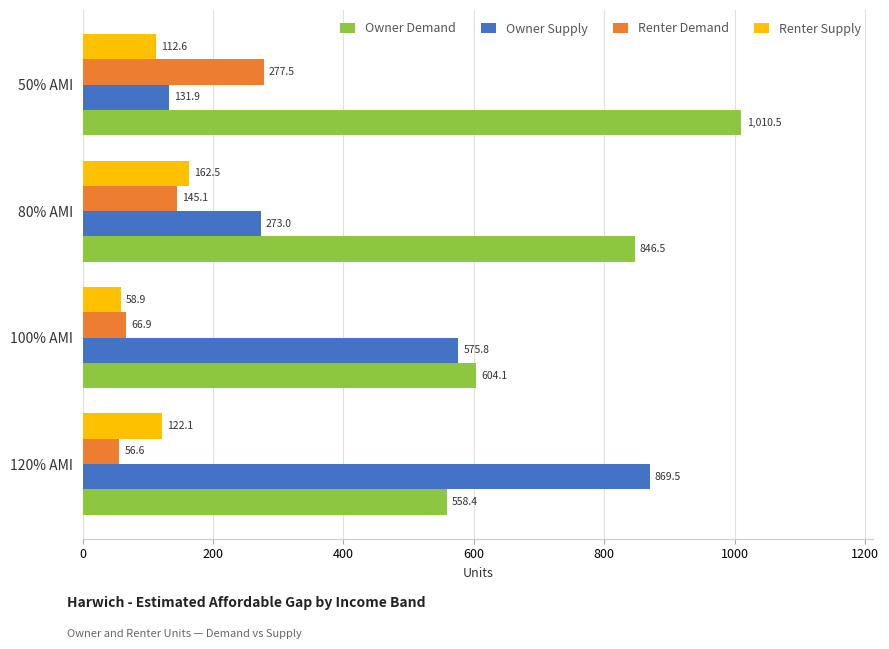

Read the Renter Demand value at 120% AMI.

56.6